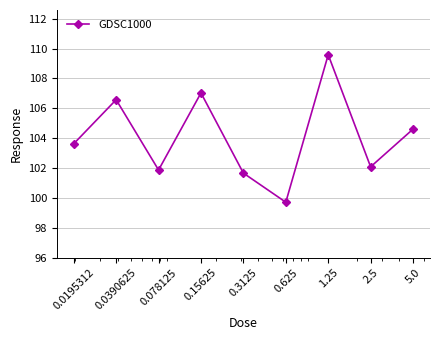

What is the value of the 3rd point from the left?

101.9